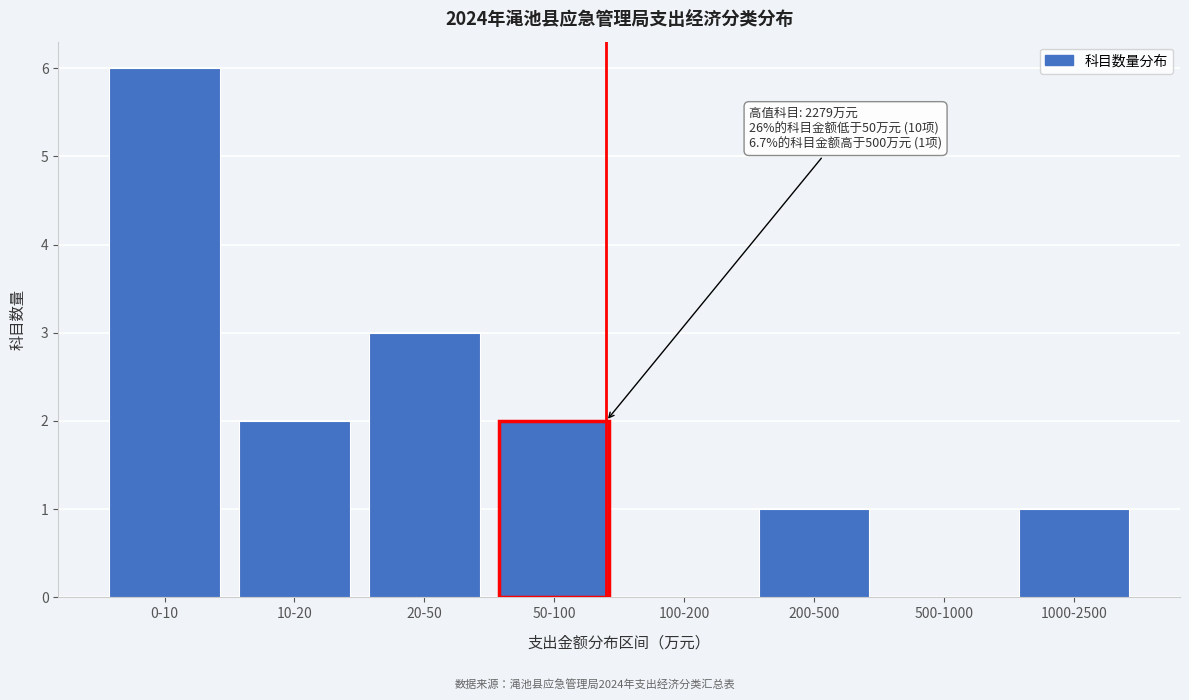

Reading left to right, what are all the values shown in this chart?

0-10=6	10-20=2	20-50=3	50-100=2	100-200=0	200-500=1	500-1000=0	1000-2500=1